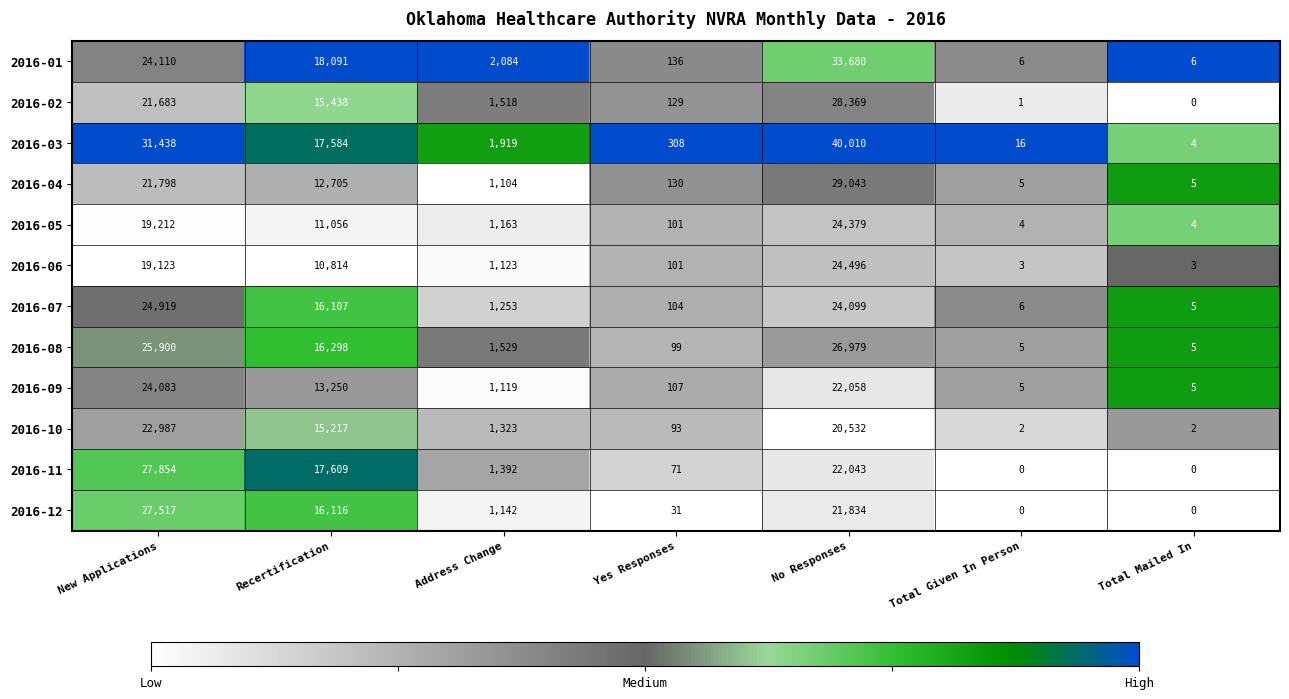

Which series has the largest total across all categories?

2016-03